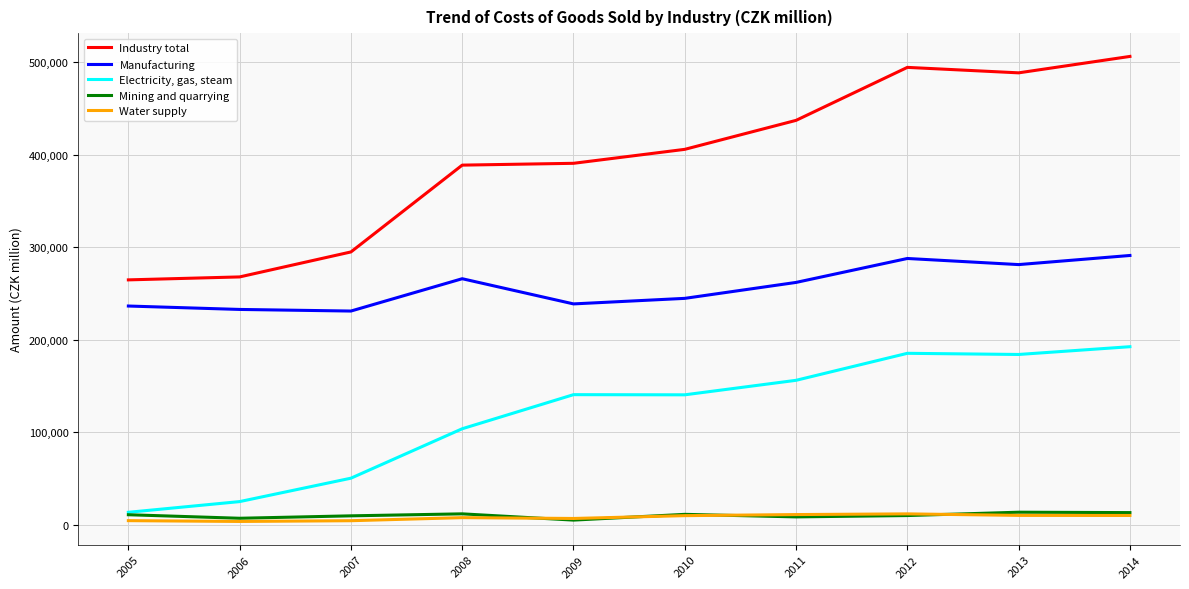

List the series in order of their peak value, lowest first.

Water supply, Mining and quarrying, Electricity, gas, steam, Manufacturing, Industry total